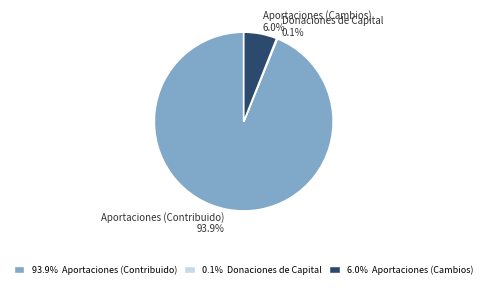

Is there any slice that represents more than half of the pie?

Yes